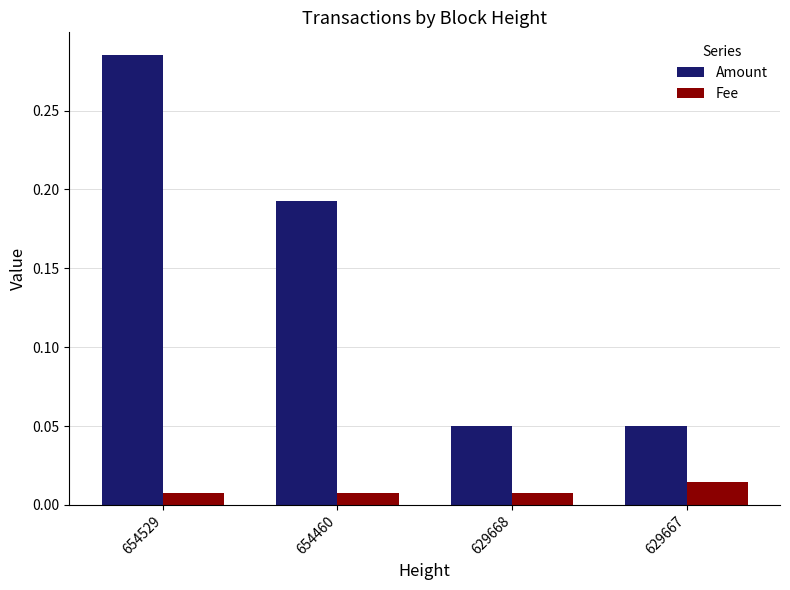

Rank the series at 629667 from lowest to highest value.

Fee, Amount